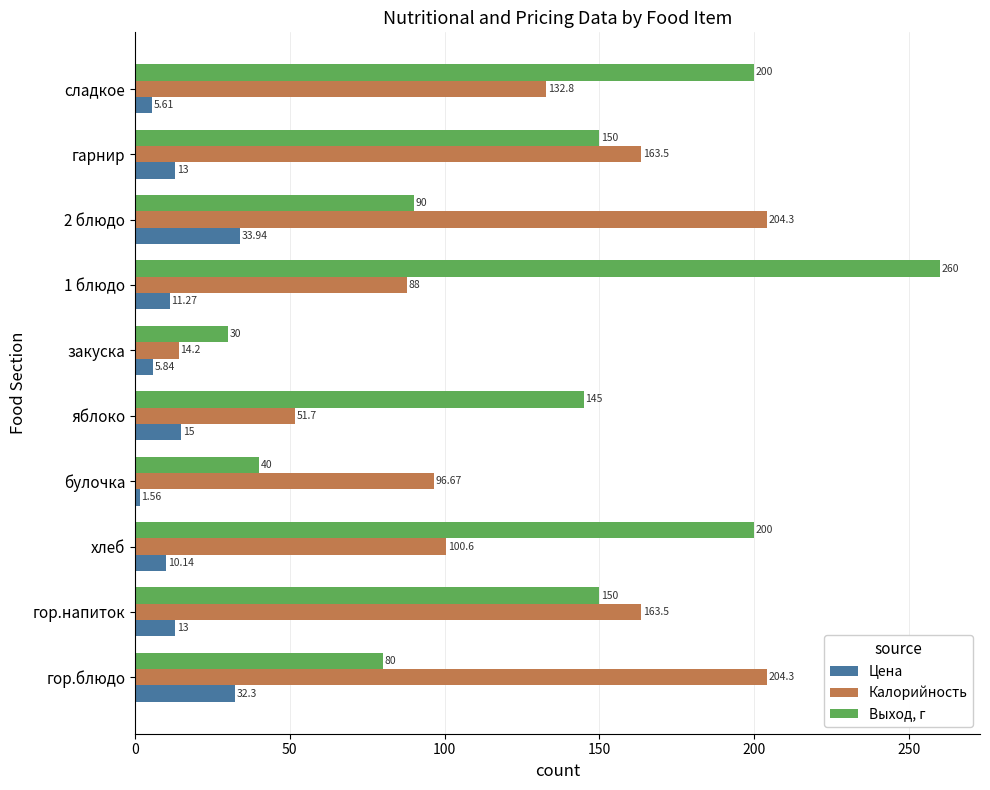

At гарнир, list the series in order from largest to smallest.

Калорийность, Выход, г, Цена